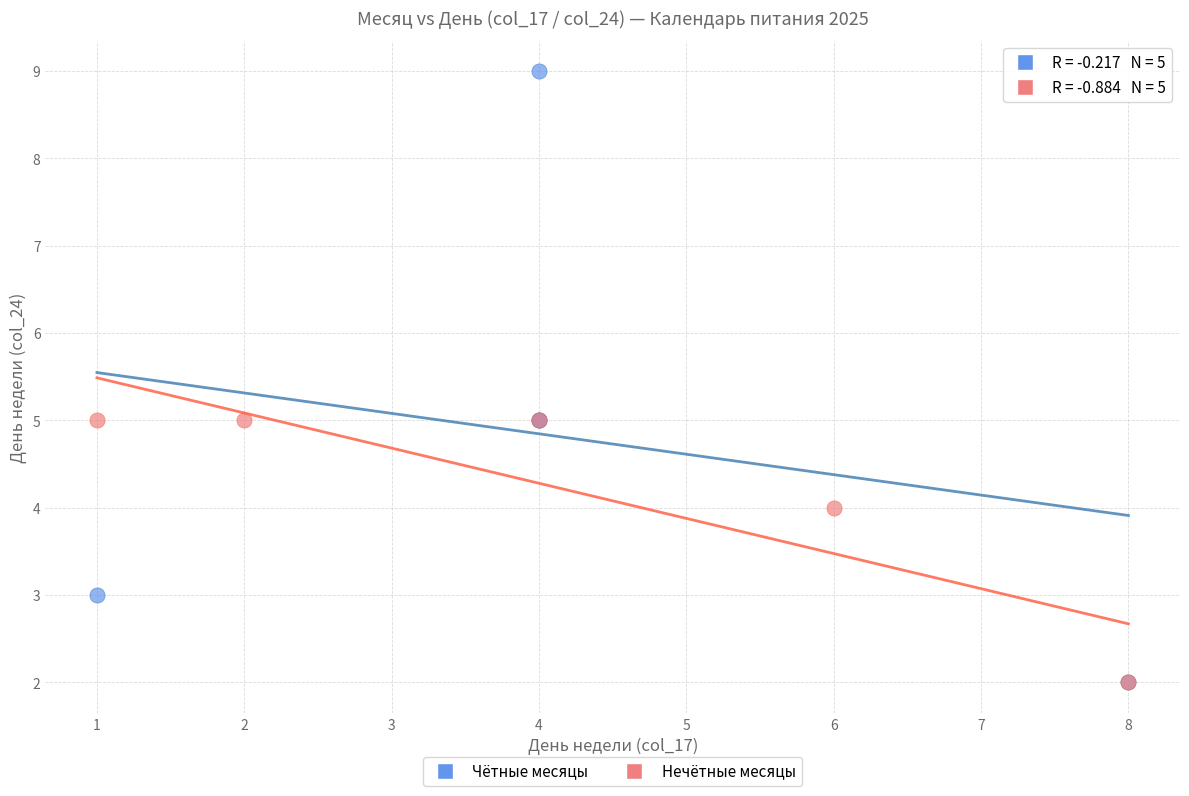

Which series contains the highest Y value?

Чётные месяцы